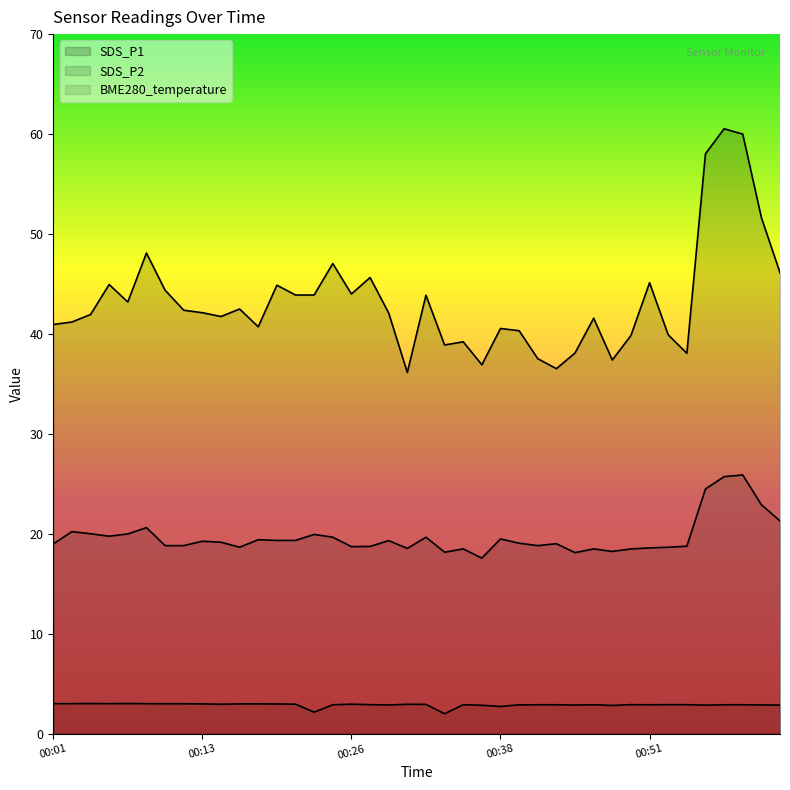

True or false: BME280_temperature line and SDS_P2 line cross at least once.

False